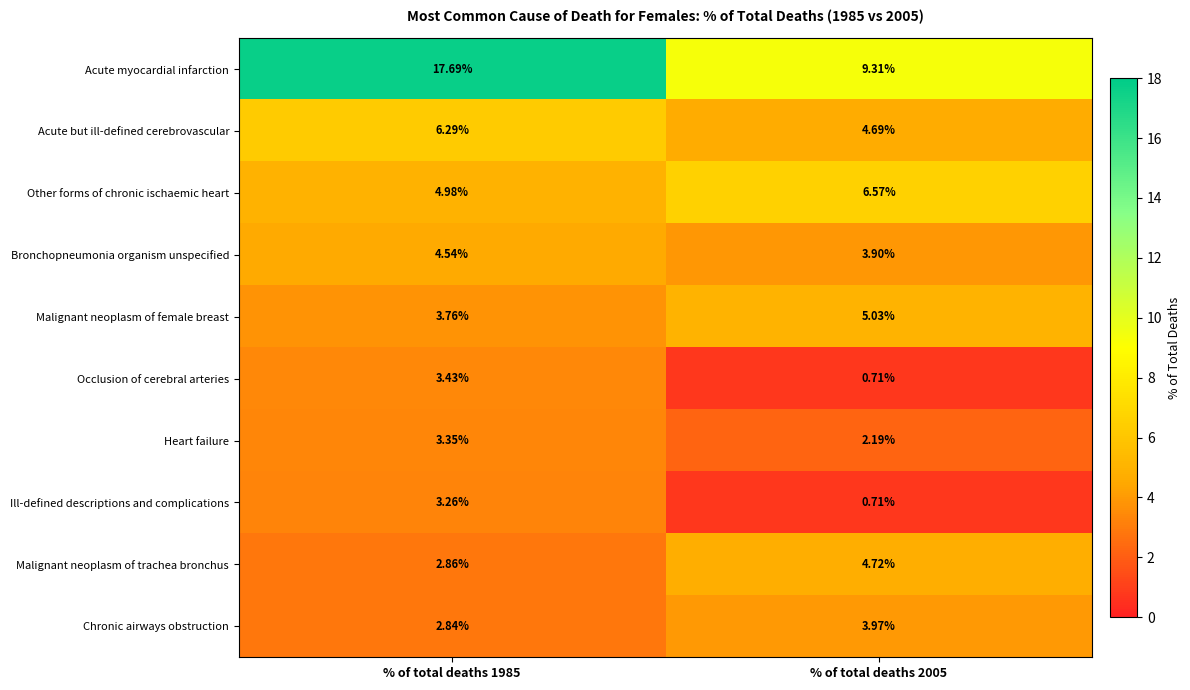

Which series has the largest range (max minus min)?

Acute myocardial infarction